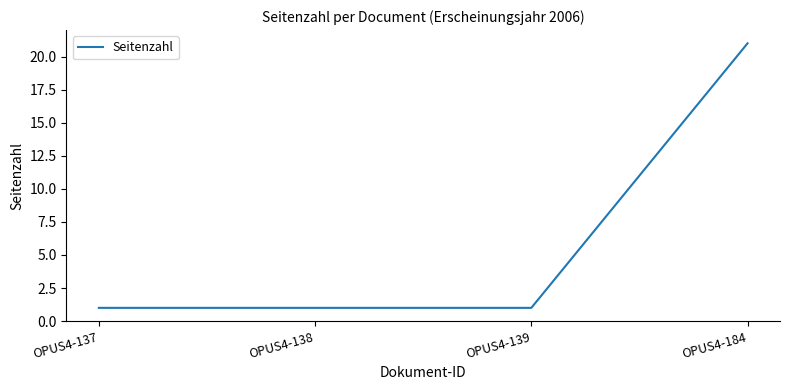

Which label corresponds to the largest value in the chart?

OPUS4-184